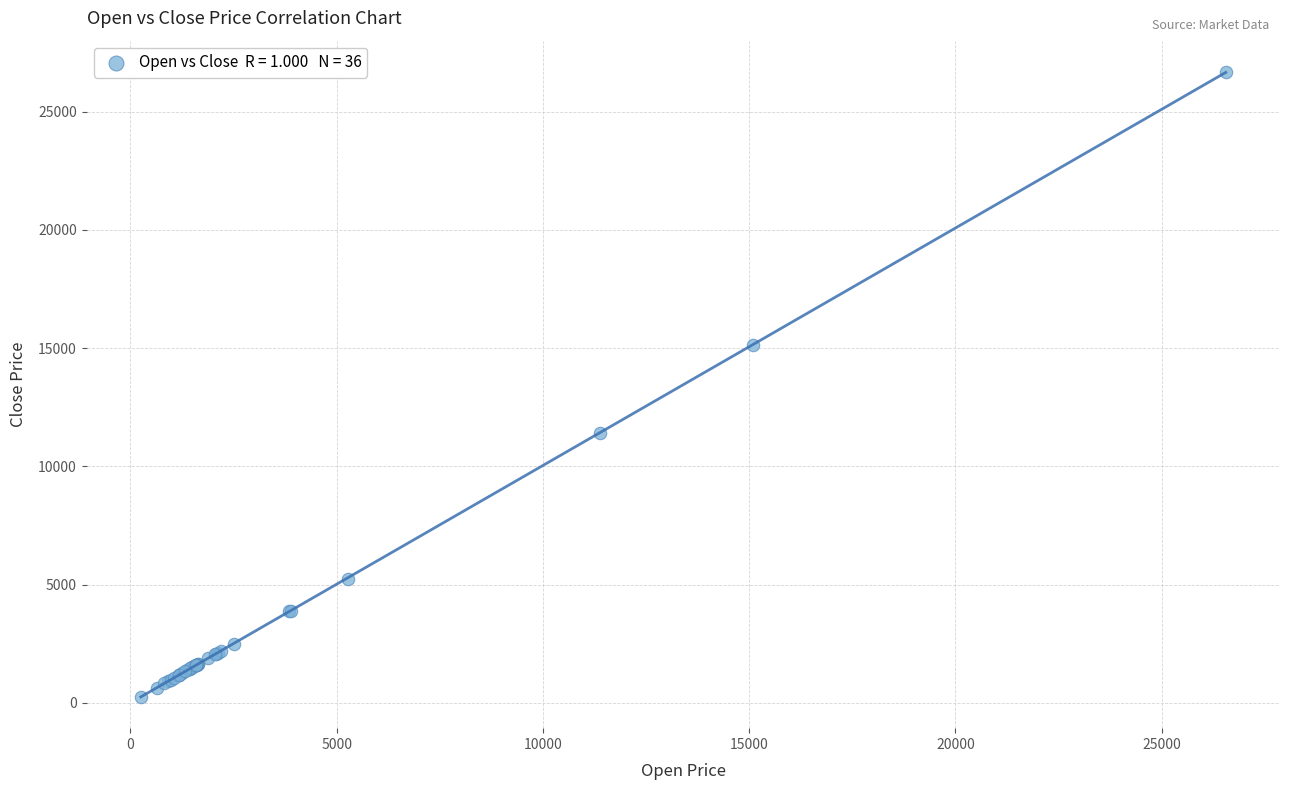

What Y value in the scatter plot is closest to 13464?

15130.5